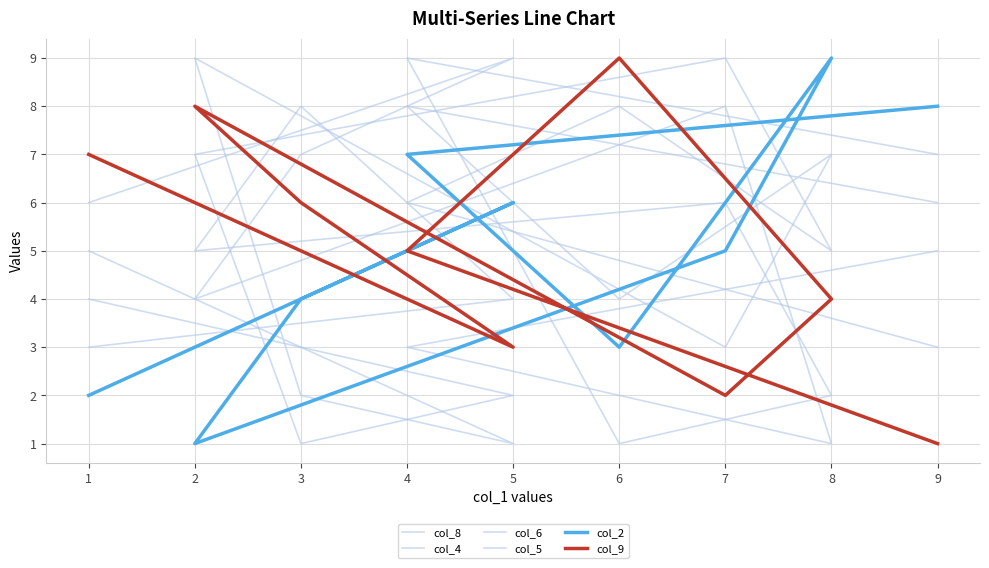

How many categories are shown in the chart?

9